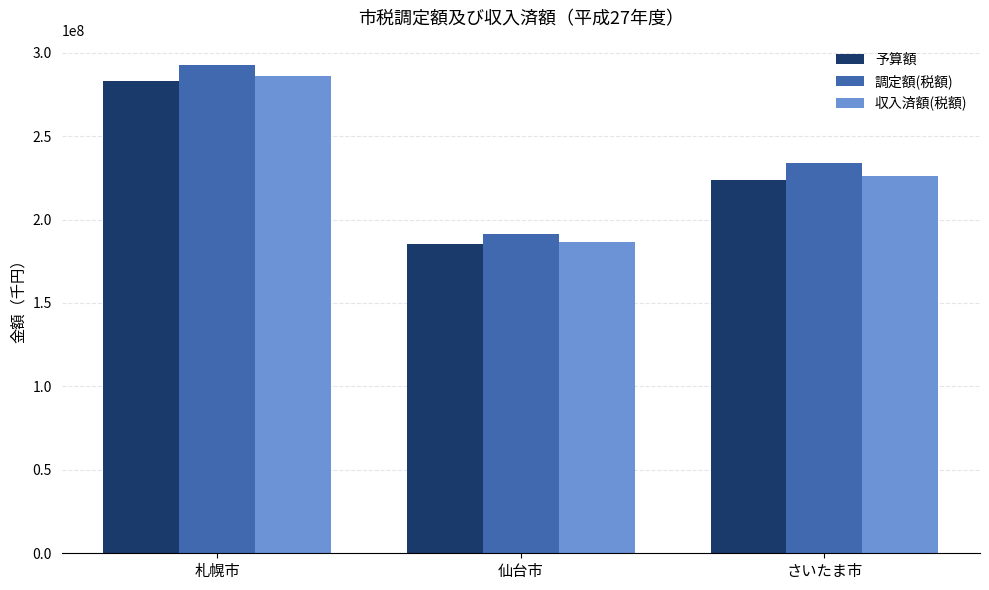

Which series has the largest range (max minus min)?

調定額(税額)